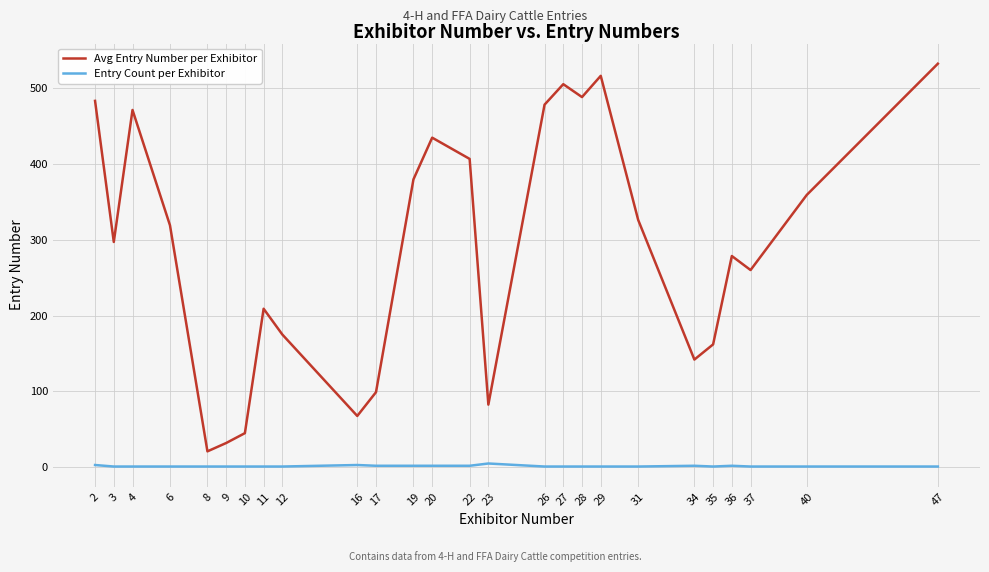

What is the greatest value displayed?

532.0